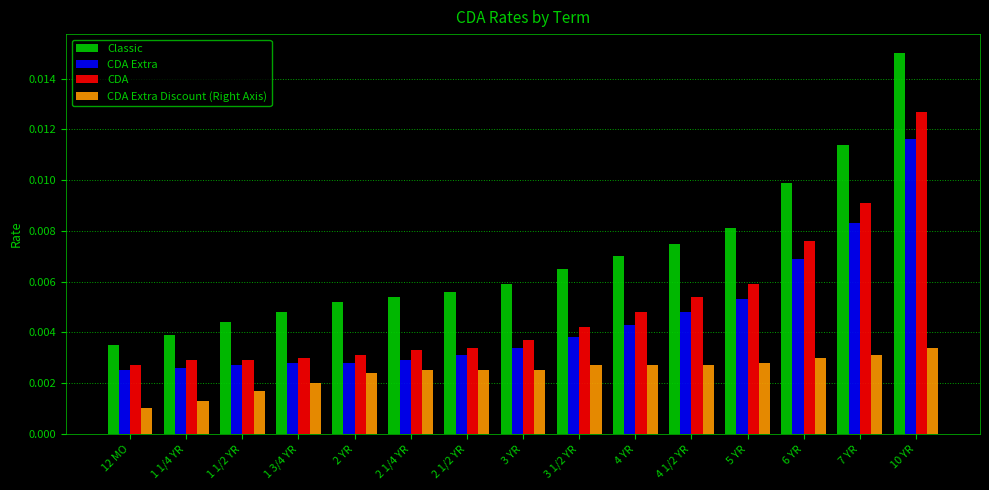

How many distinct data groups are displayed?

4